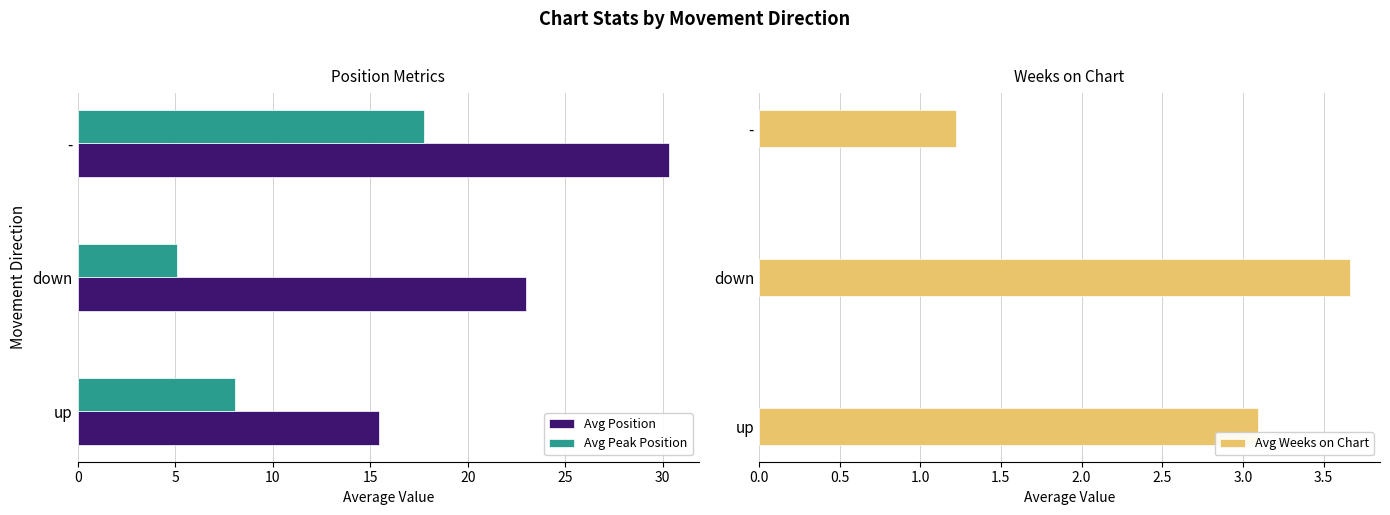

At which label does Avg Peak Position reach its peak?

-